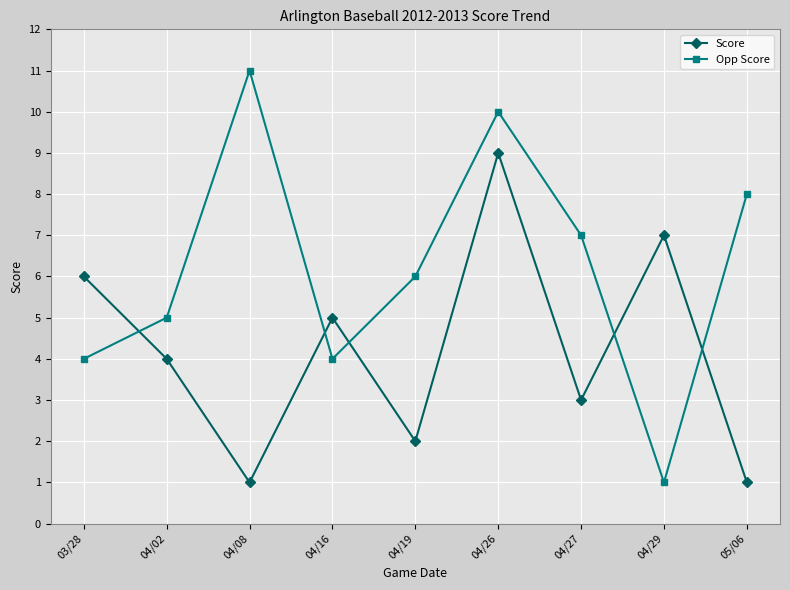

At which label does Score first exceed 4?

03/28